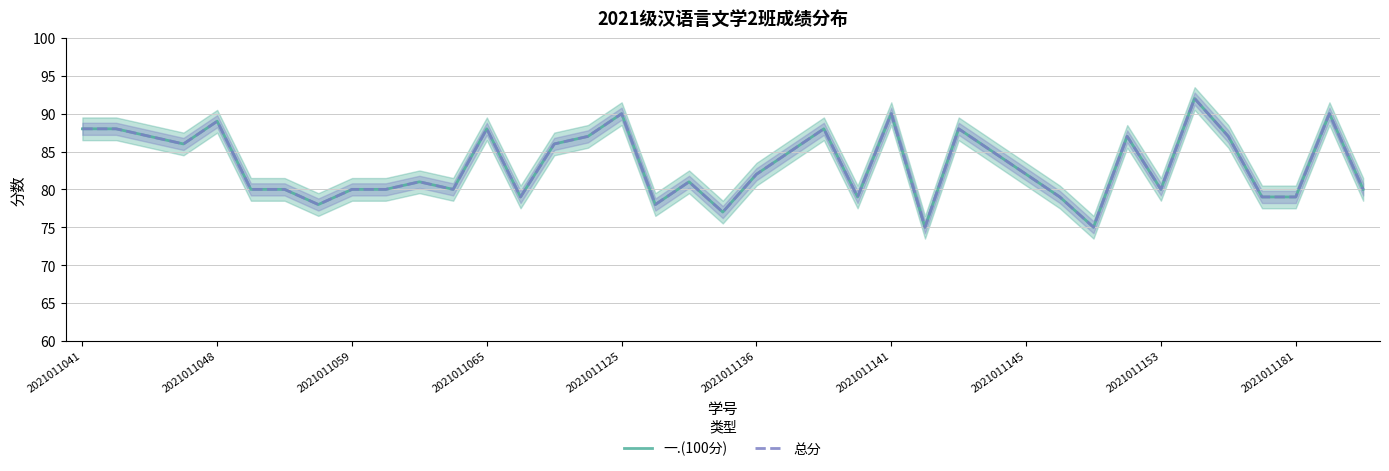

How many interior local peaks does the 一.(100分) series have?

11